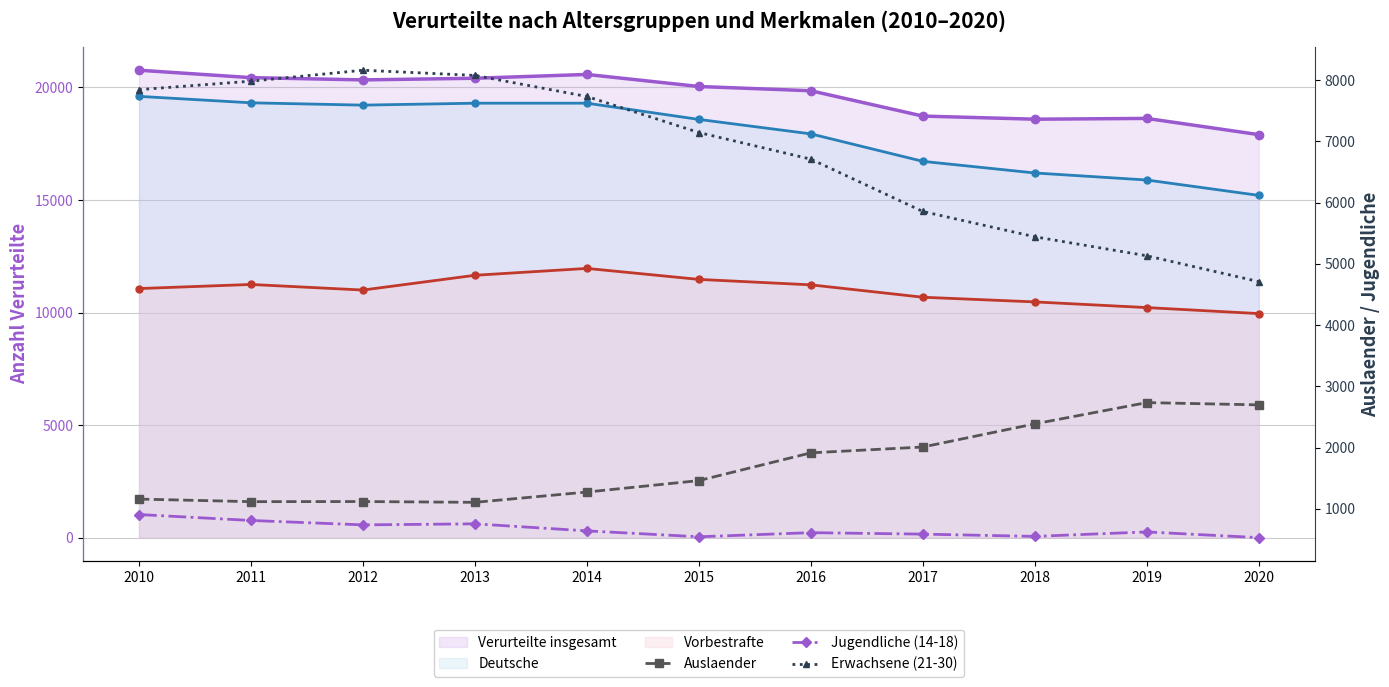

What is the value of the Auslaender point at the 2nd from the left?

1119